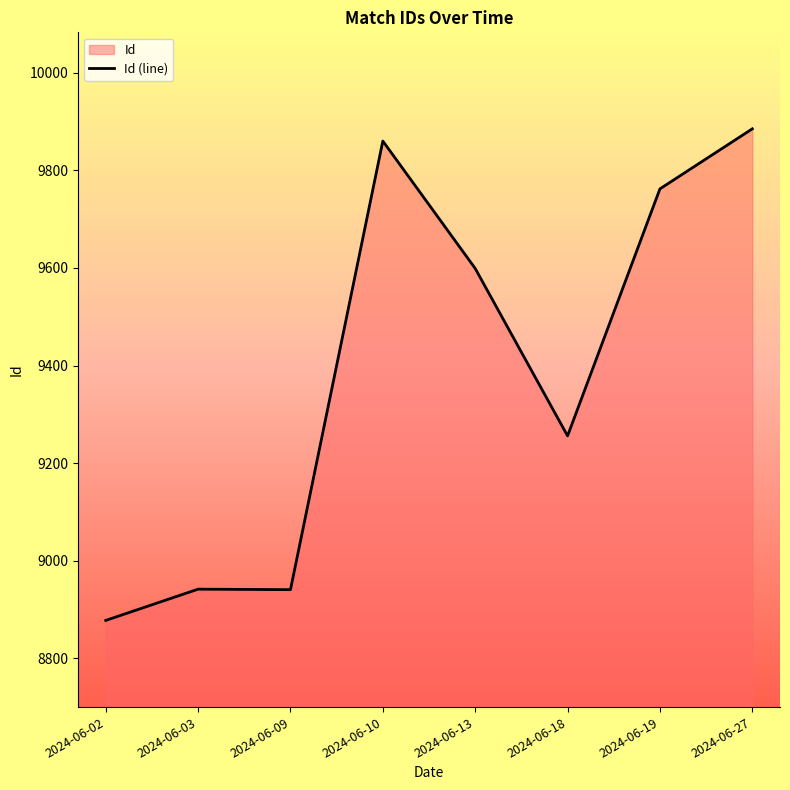

How many lines are shown in the chart?

1